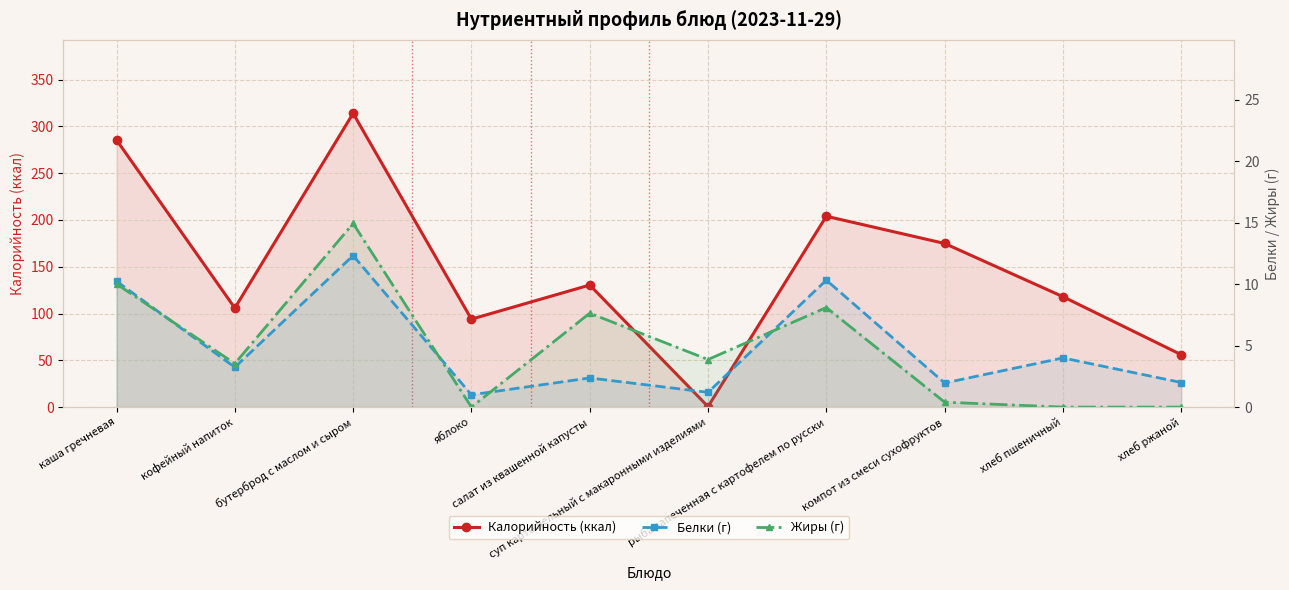

Between каша гречневая and хлеб пшеничный, which series saw the biggest shift?

Калорийность (ккал)